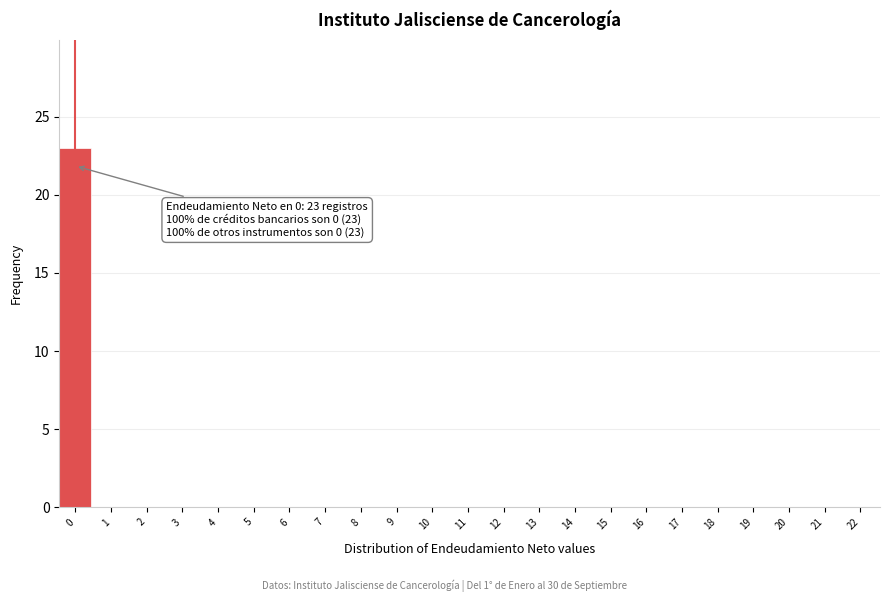

Reading left to right, what are all the values shown in this chart?

0=23	1=0	2=0	3=0	4=0	5=0	6=0	7=0	8=0	9=0	10=0	11=0	12=0	13=0	14=0	15=0	16=0	17=0	18=0	19=0	20=0	21=0	22=0